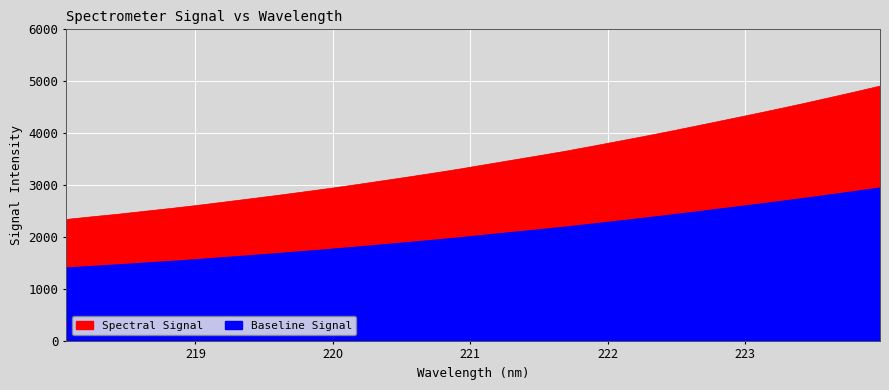

Reading left to right, extract all data points from this chart.

2336.8	2388.7	2439.0	2494.6	2549.6	2607.8	2670.6	2733.3	2797.5	2864.1	2931.8	3003.3	3077.7	3152.8	3229.7	3309.5	3395.2	3479.7	3564.2	3650.1	3743.8	3839.0	3934.9	4033.8	4136.7	4240.7	4345.1	4451.3	4560.2	4673.3	4787.8	4905.4